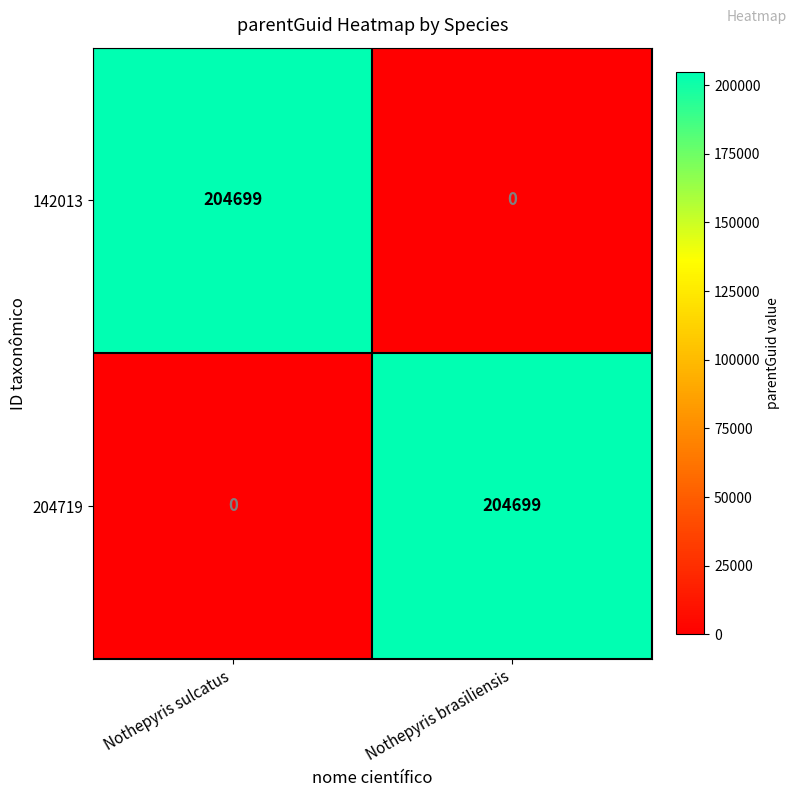

What is the total value across all series at Nothepyris brasiliensis?

204699